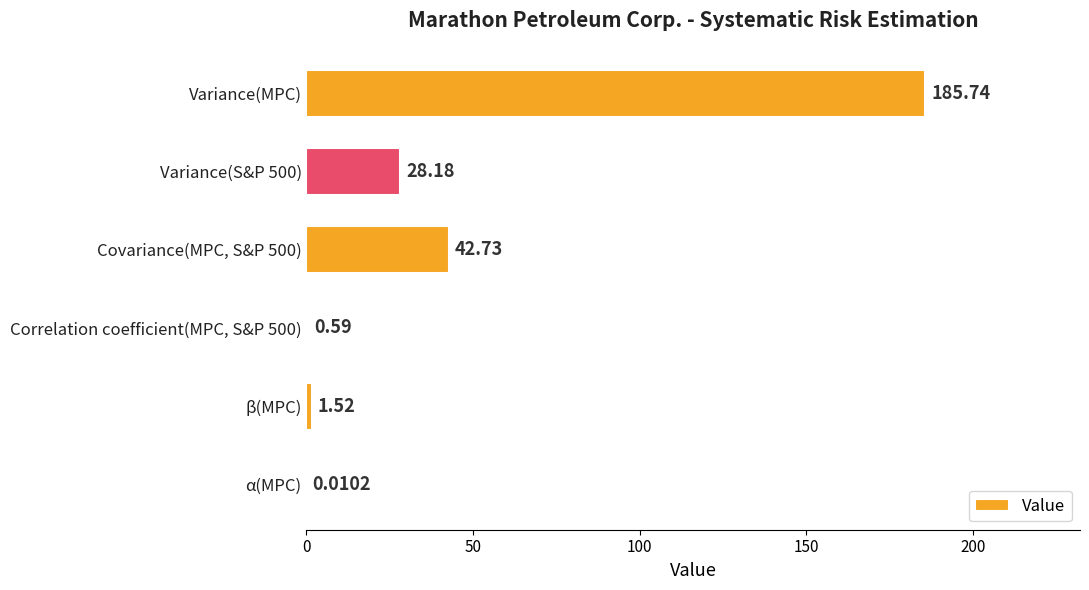

What is the sum of all values?

258.8